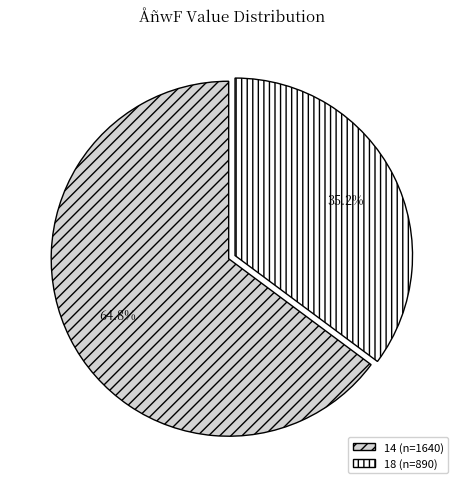

Does 18 represent more than half of the total?

No